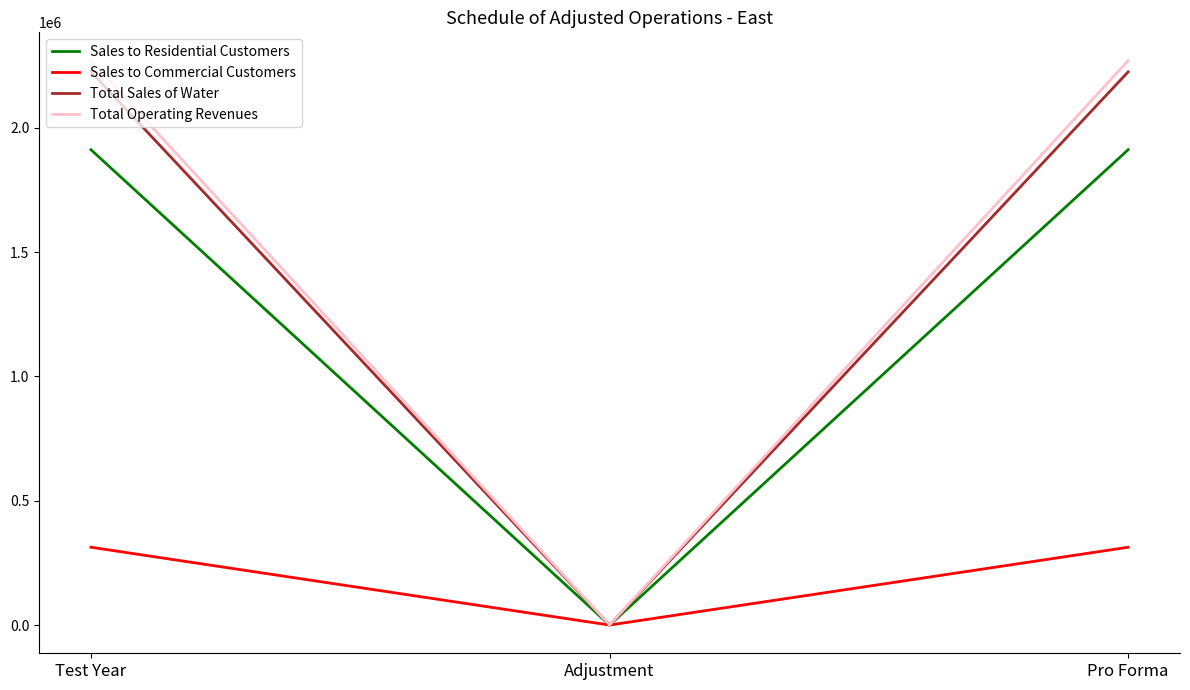

At how many categories does at least one series exceed 451810?

2